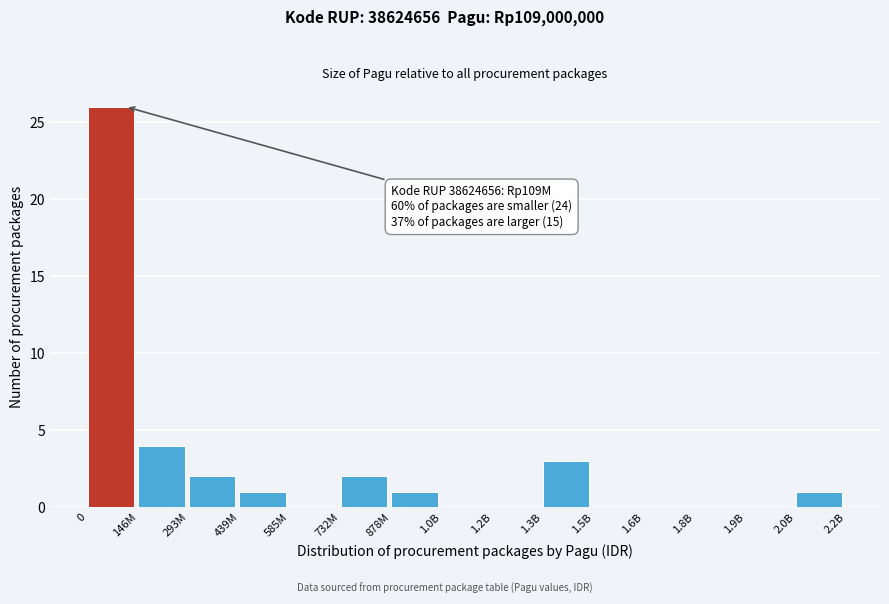

Reading left to right, list all the values displayed in this chart.

0=26	146M=4	293M=2	439M=1	585M=0	732M=2	878M=1	1.0B=0	1.2B=0	1.3B=3	1.5B=0	1.6B=0	1.8B=0	1.9B=0	2.0B=1